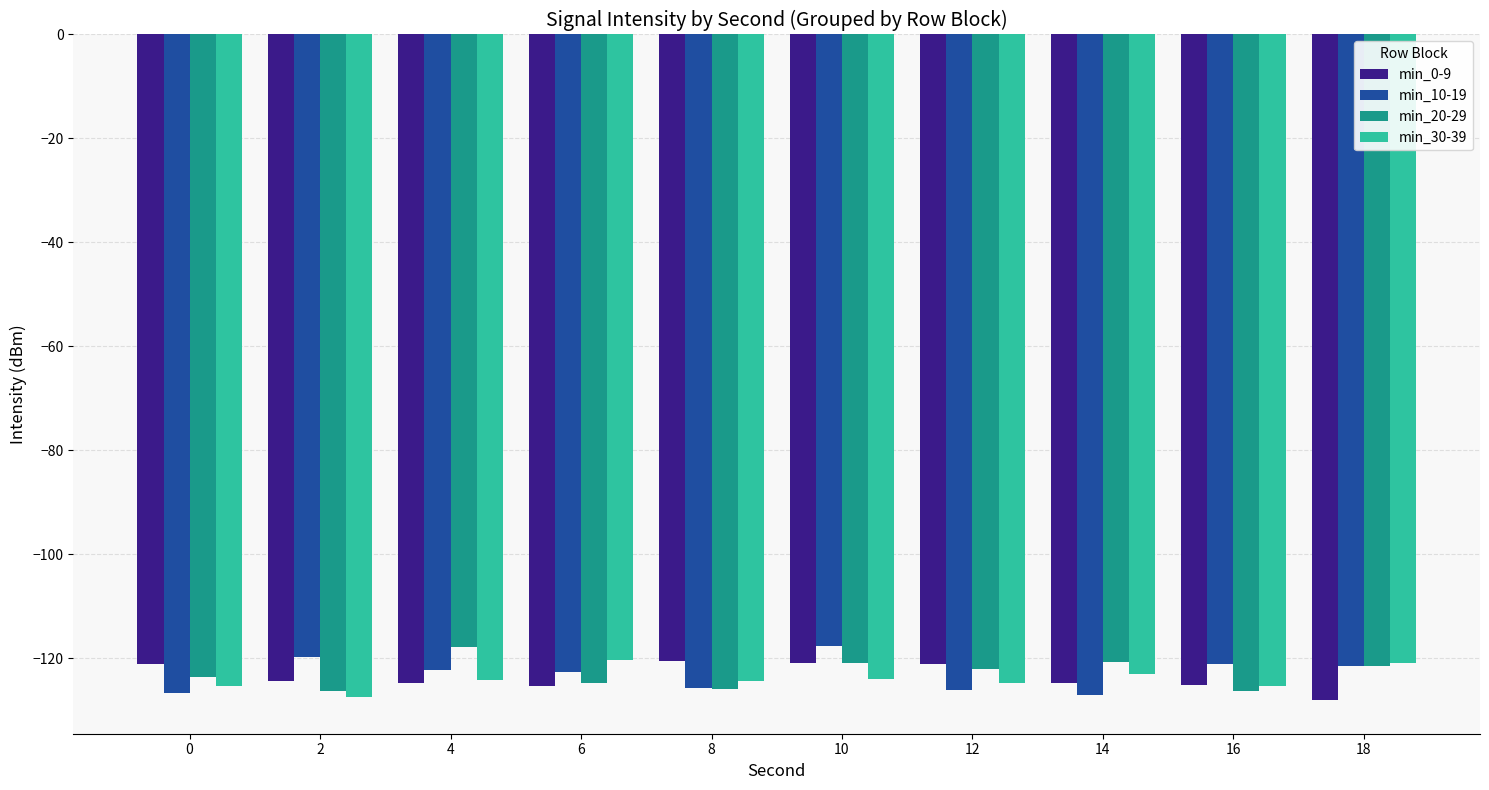

How many categories are shown in the chart?

10